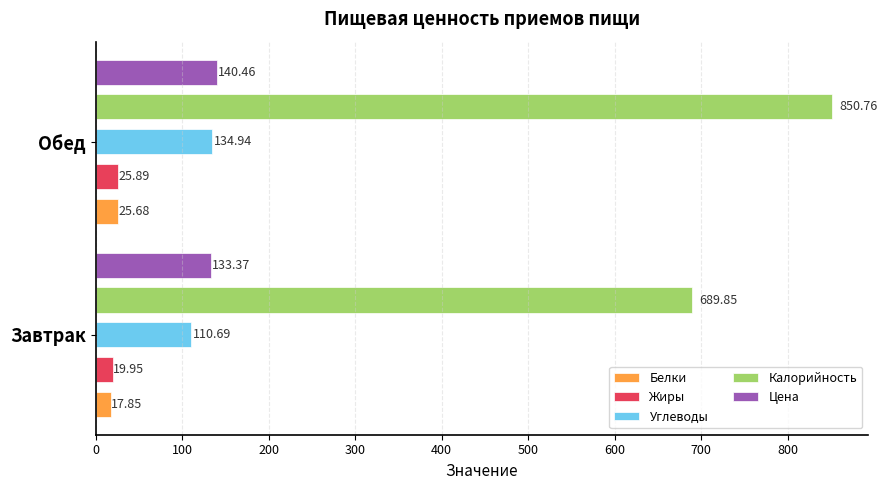

Does the chart contain stacked bars?

No